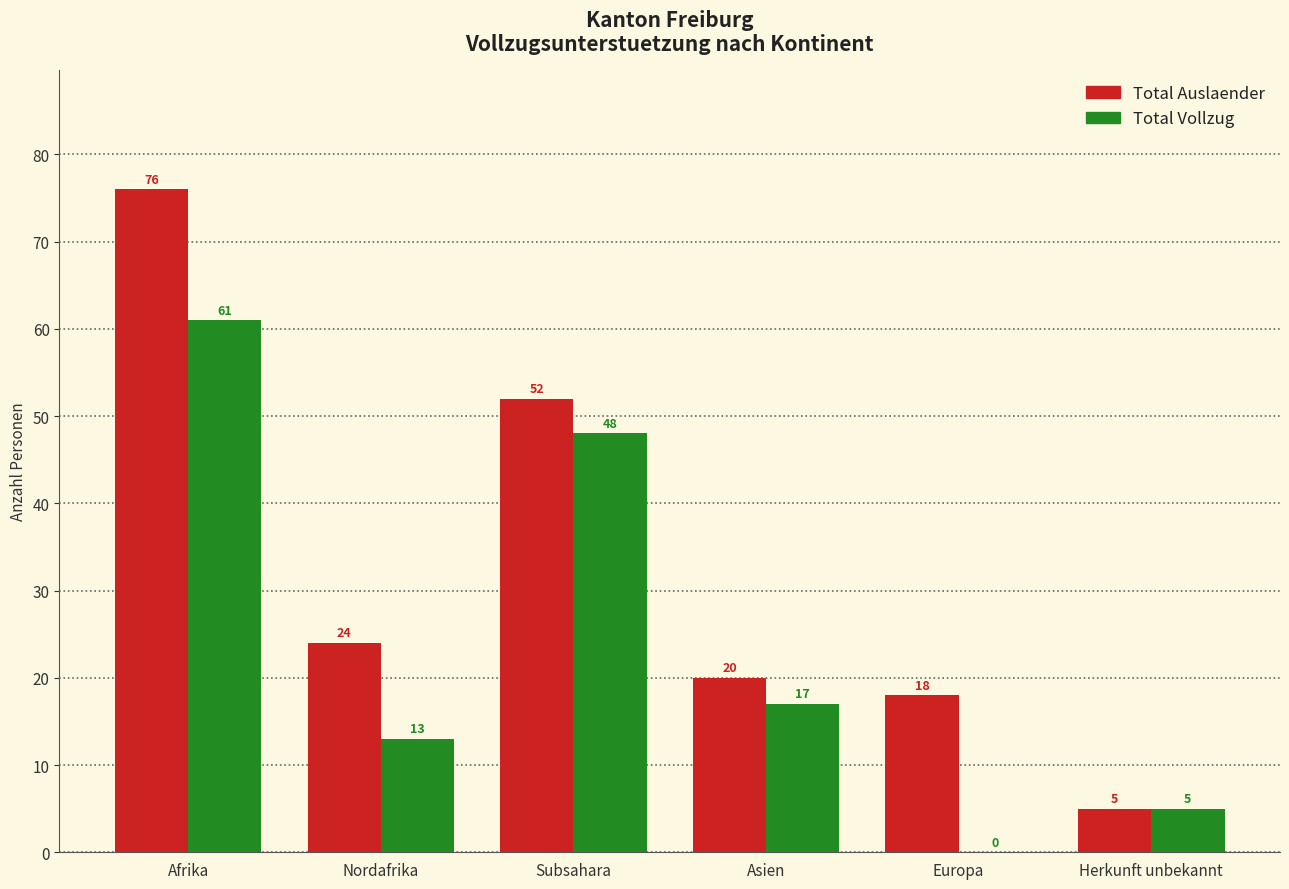

Which series changed the most between Afrika and Asien?

Total Auslaender